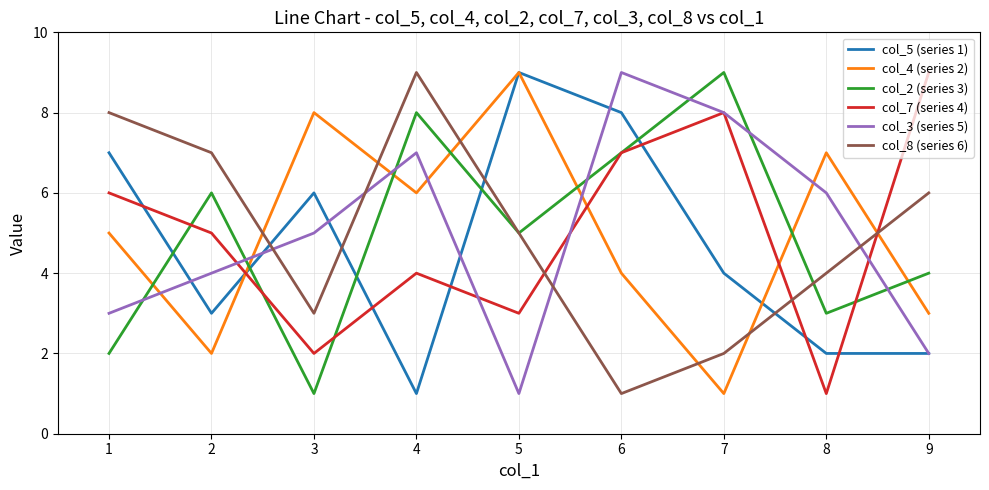

At 2, list the series in order from smallest to largest.

col_4 (series 2), col_5 (series 1), col_3 (series 5), col_7 (series 4), col_2 (series 3), col_8 (series 6)